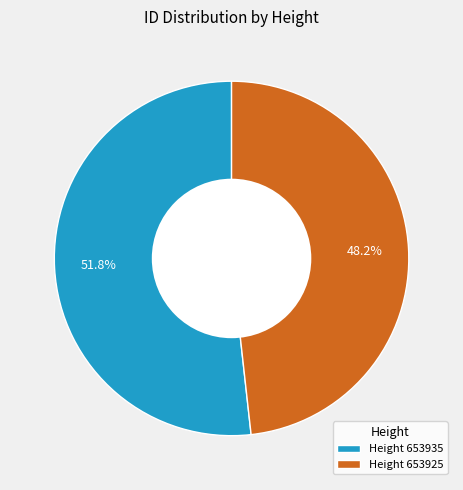

Does any single category account for the majority?

Yes